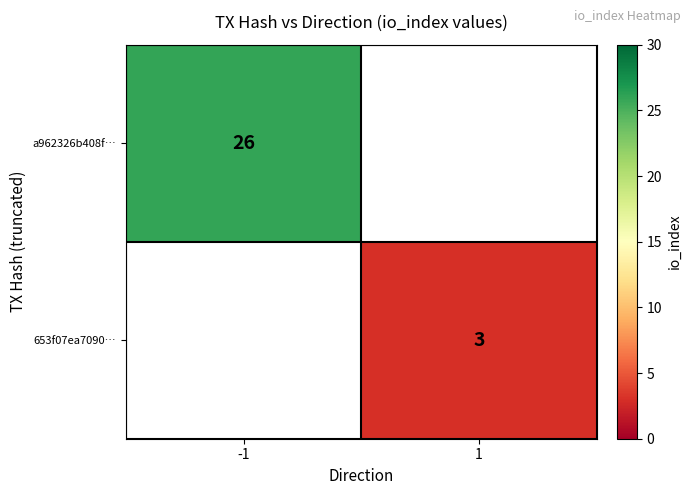

Which has a higher value, 1 or -1?

-1